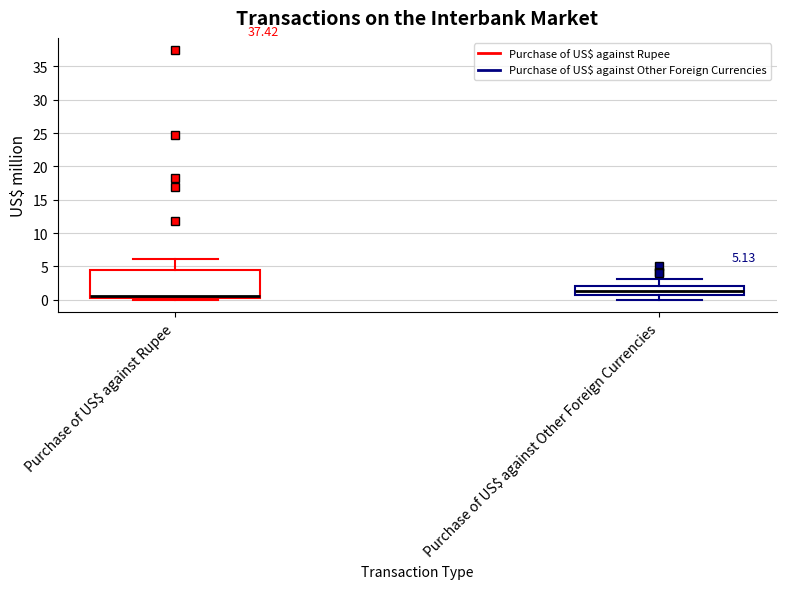

Comparing the boxes themselves (not the whiskers), which one is the tallest?

Purchase of US$ against Rupee